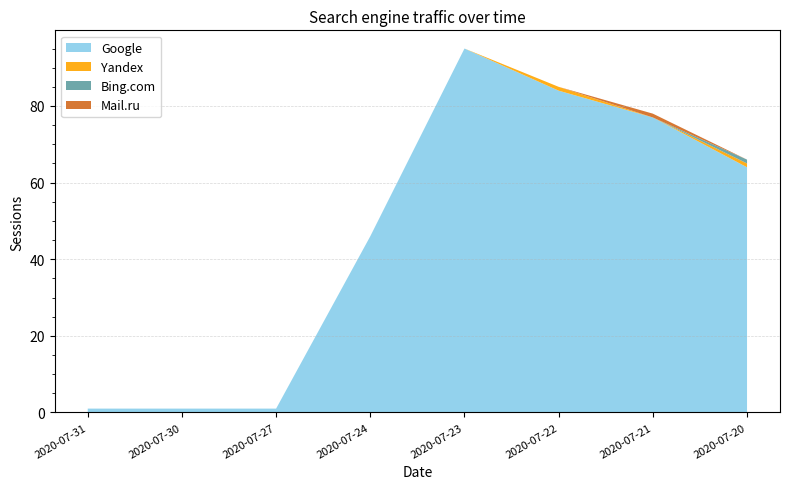

Reading right to left, extract all data points from this chart.

Google: 2020-07-20=64	2020-07-21=77	2020-07-22=84	2020-07-23=95	2020-07-24=46	2020-07-27=1	2020-07-30=1	2020-07-31=1
Yandex: 2020-07-20=1	2020-07-21=0	2020-07-22=1	2020-07-23=0	2020-07-24=0	2020-07-27=0	2020-07-30=0	2020-07-31=0
Bing.com: 2020-07-20=1	2020-07-21=0	2020-07-22=0	2020-07-23=0	2020-07-24=0	2020-07-27=0	2020-07-30=0	2020-07-31=0
Mail.ru: 2020-07-20=0	2020-07-21=1	2020-07-22=0	2020-07-23=0	2020-07-24=0	2020-07-27=0	2020-07-30=0	2020-07-31=0